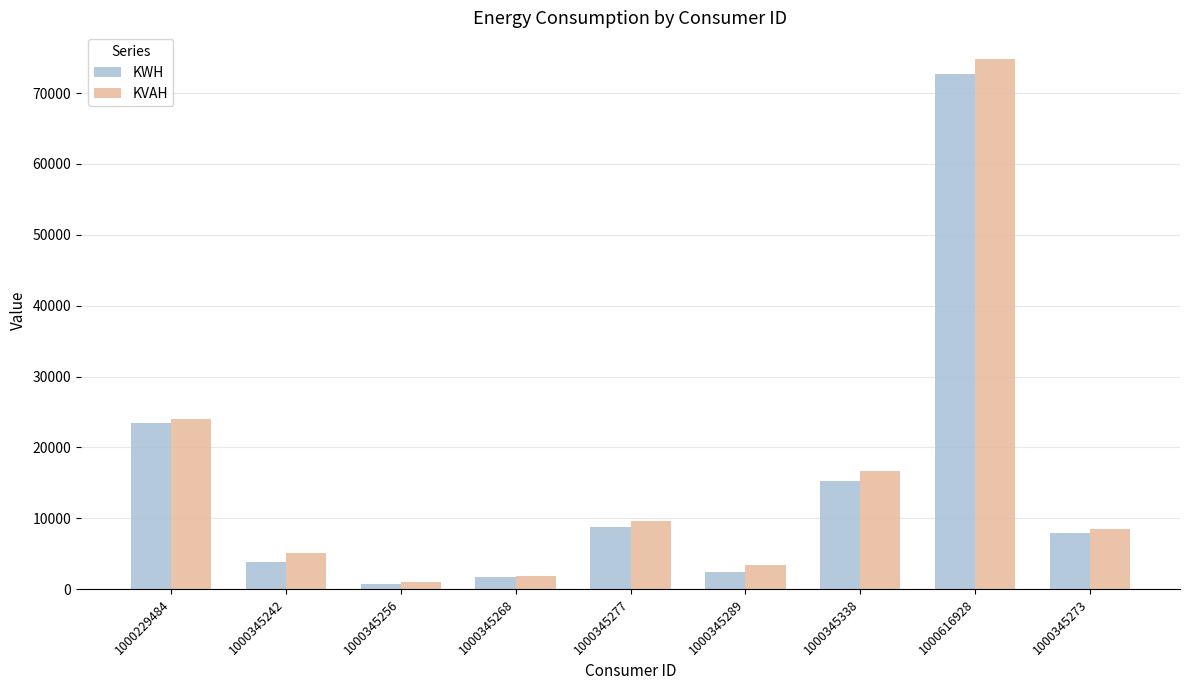

The KWH series shows 2345 at 1000345289. True or false?

True